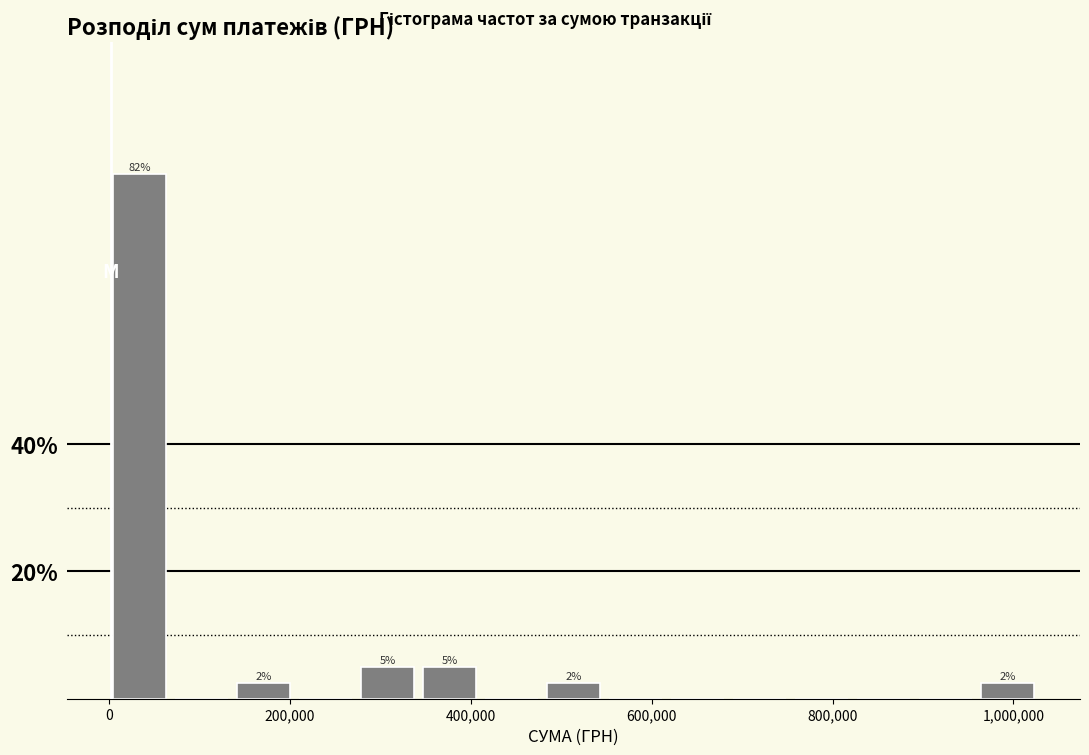

Around what value on the x-axis is the tallest bar? Give the approximate position of its centre, as read against the axis.

40000